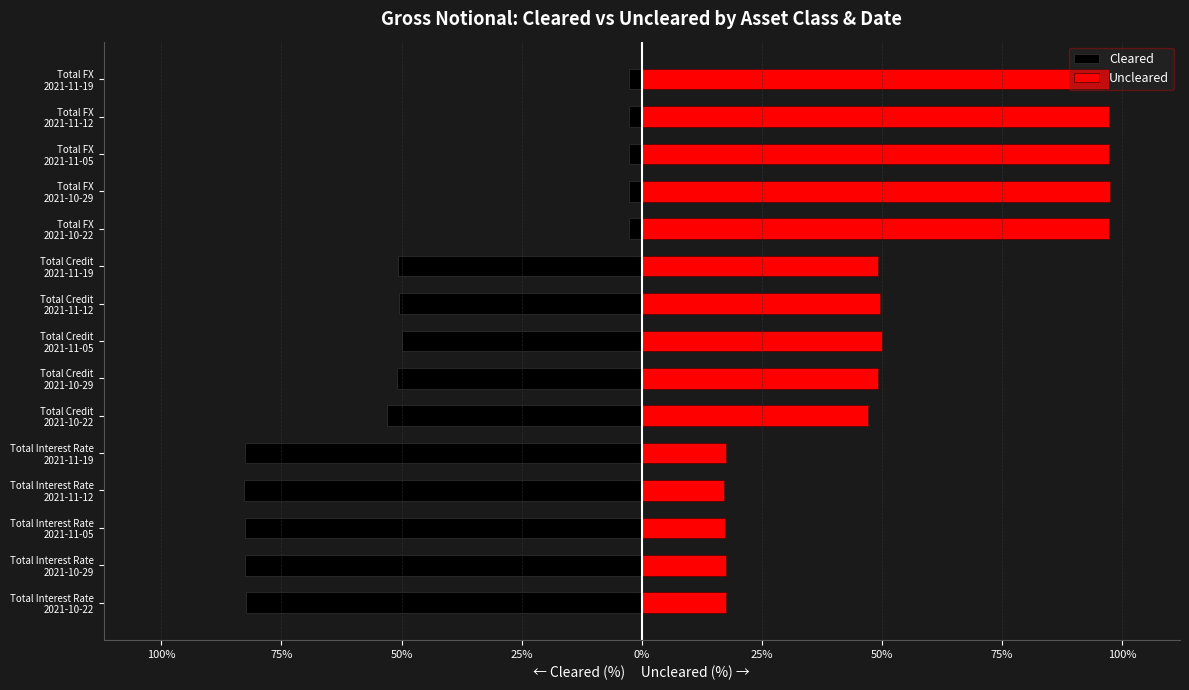

What is the difference between the maximum and minimum values in the Cleared series?

80.3